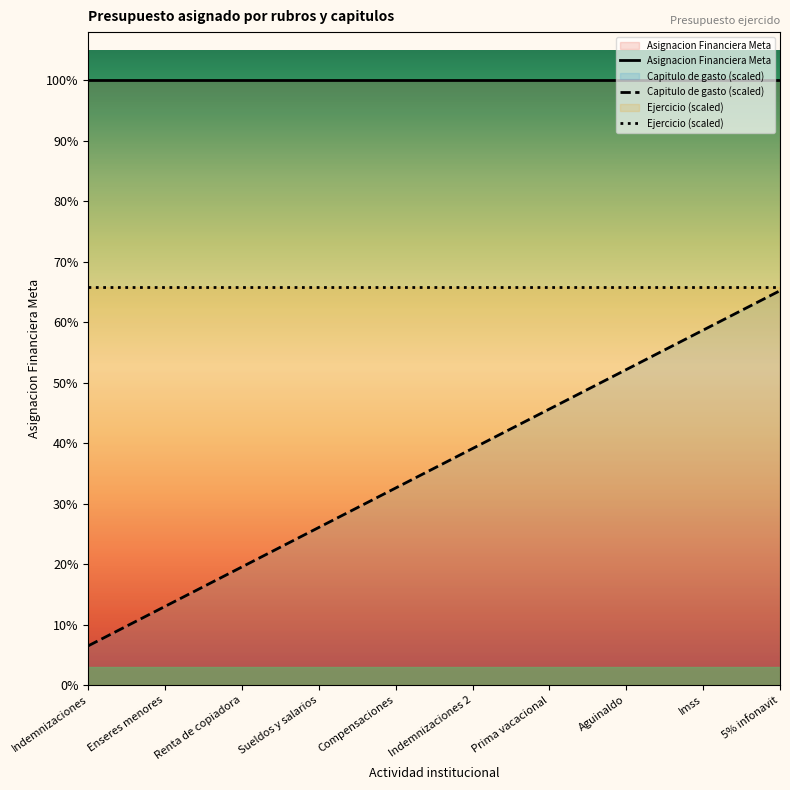

Which series has the largest total across all categories?

Asignacion Financiera Meta